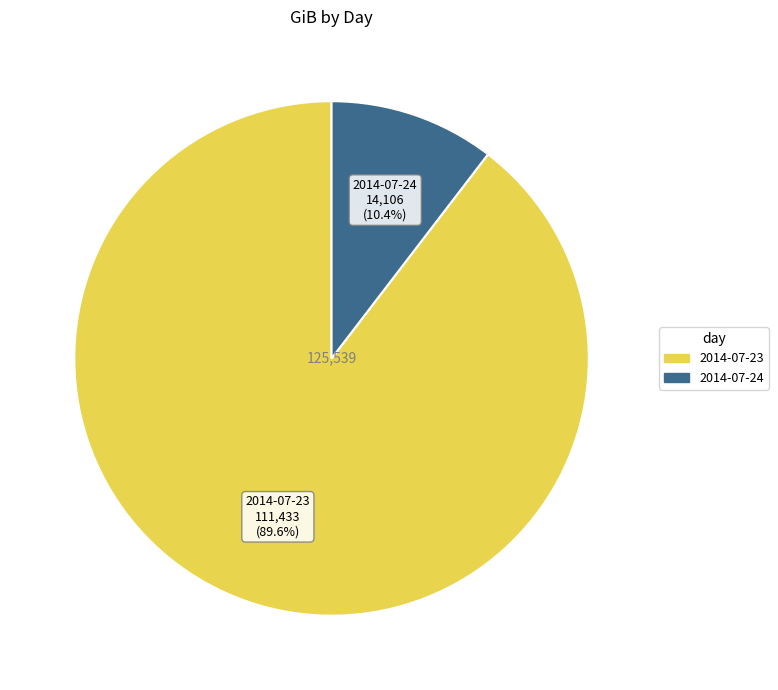

The 2014-07-24 slice represents 1% of the pie. True or false?

False